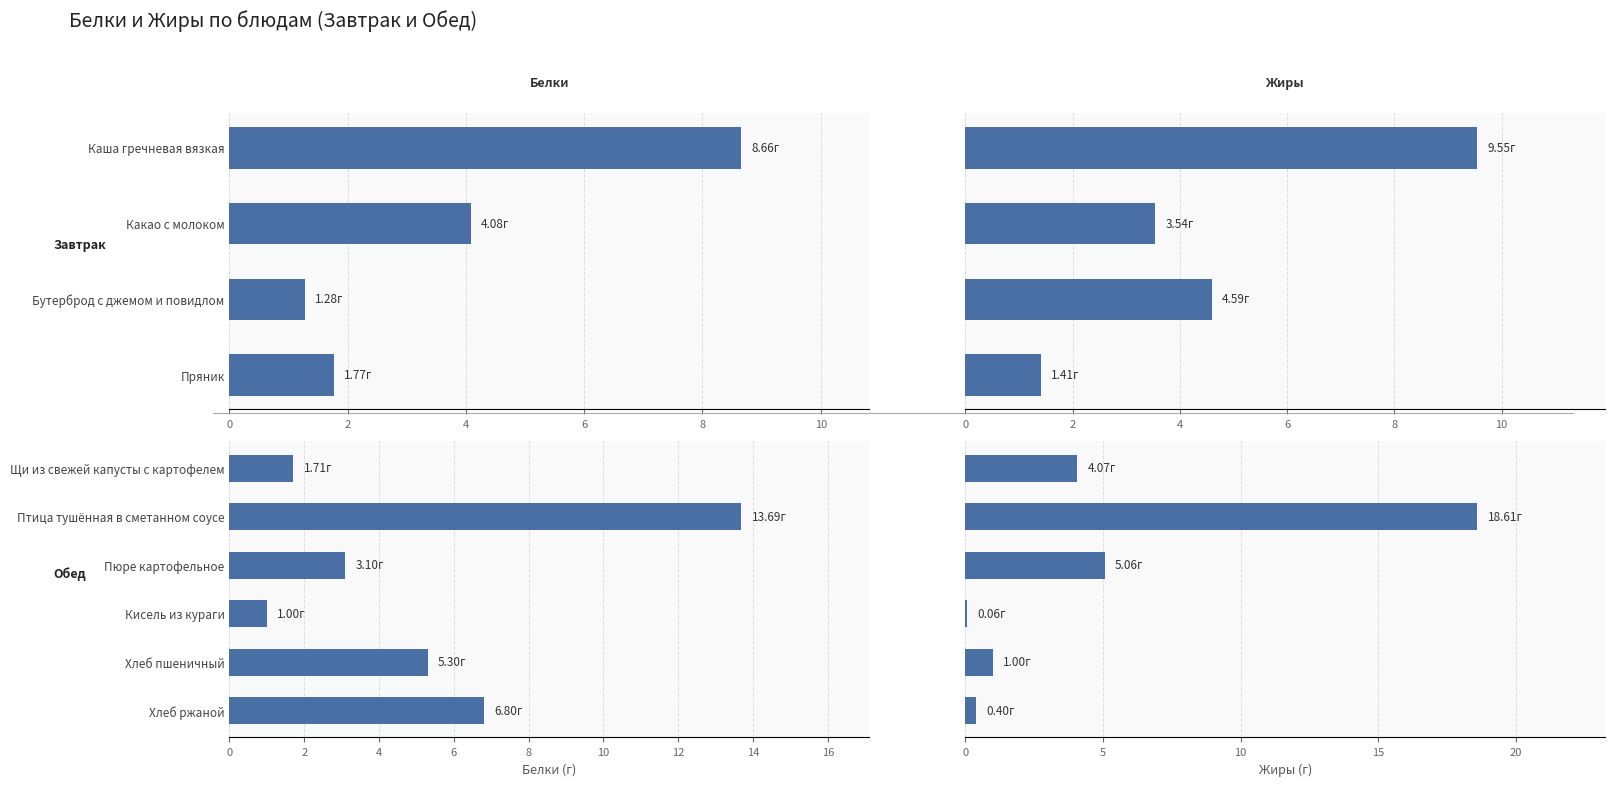

How many categories are shown in the chart?

6